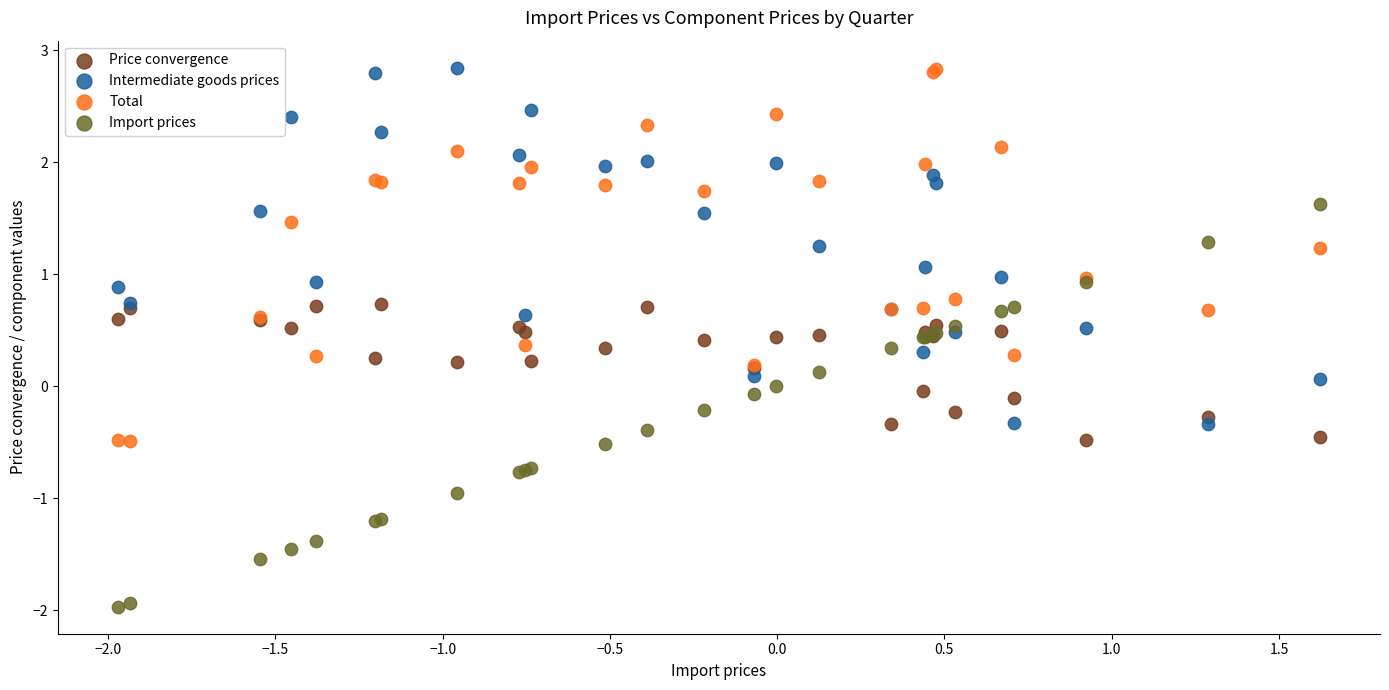

Which series contains the lowest Y value?

Import prices